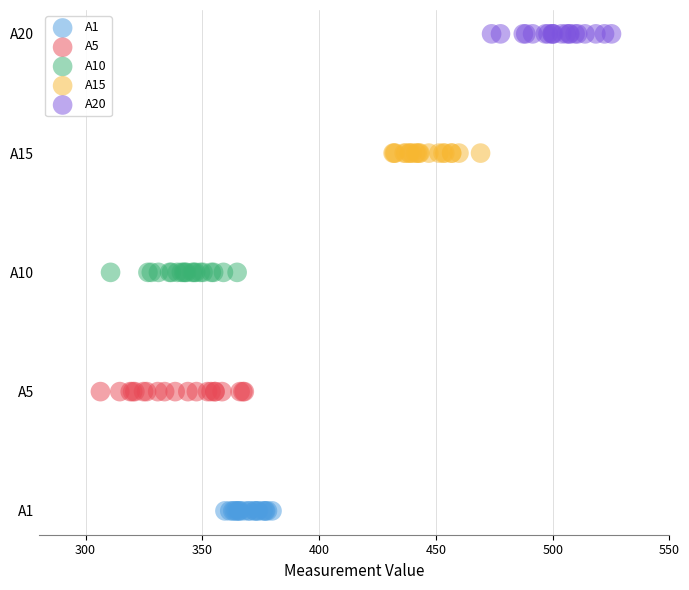

What are all the series names shown in the legend?

A1, A5, A10, A15, A20